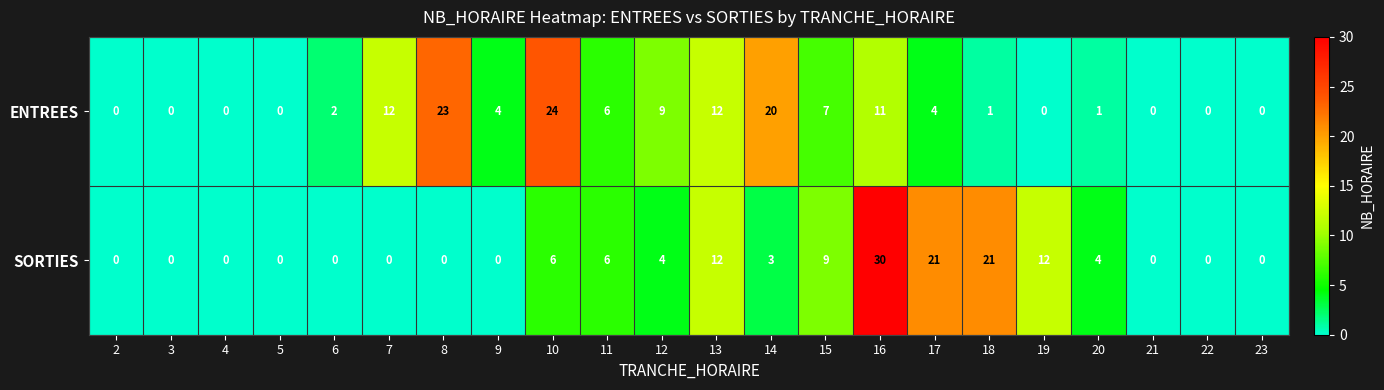

Where does the ENTREES series first go above 4?

7